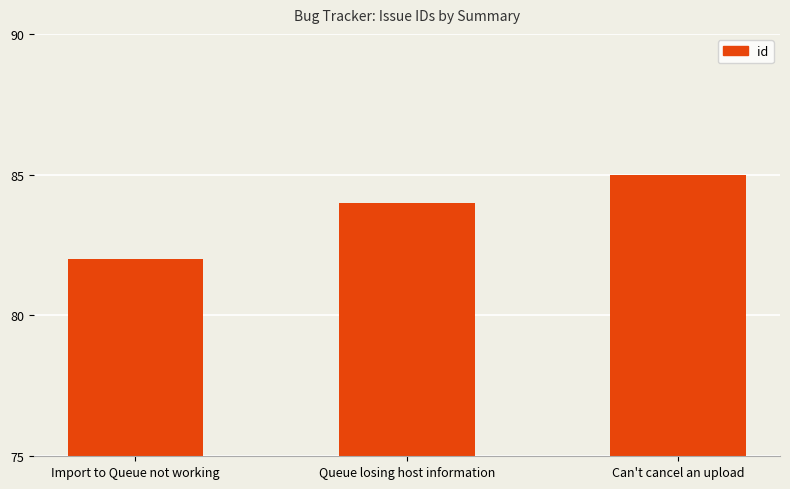

Reading left to right, transcribe all the data shown in this chart.

Import to Queue not working=82	Queue losing host information=84	Can't cancel an upload=85